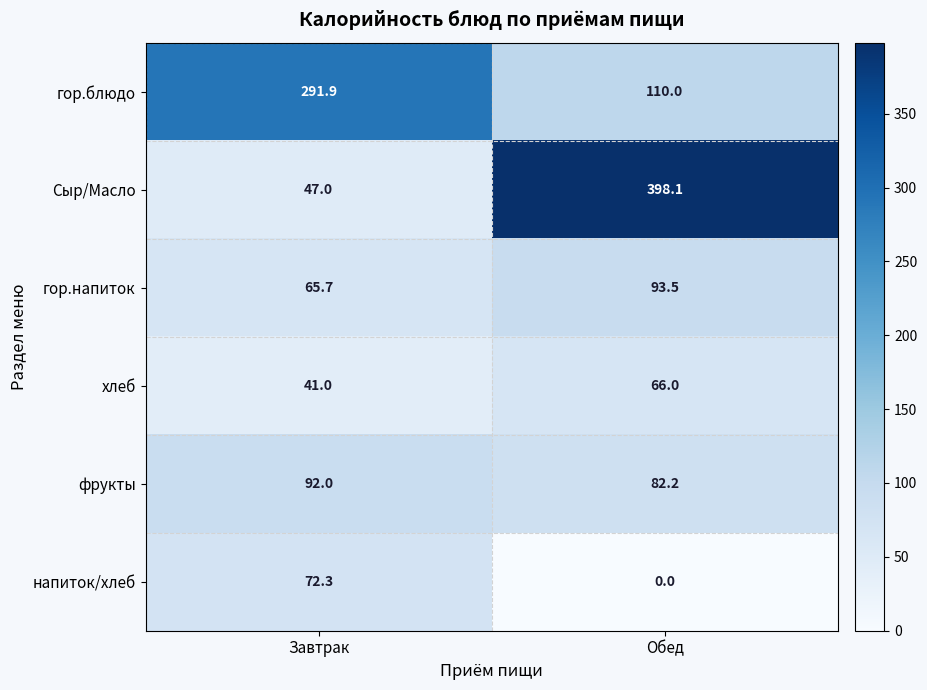

What is the sum of all хлеб values?

107.0